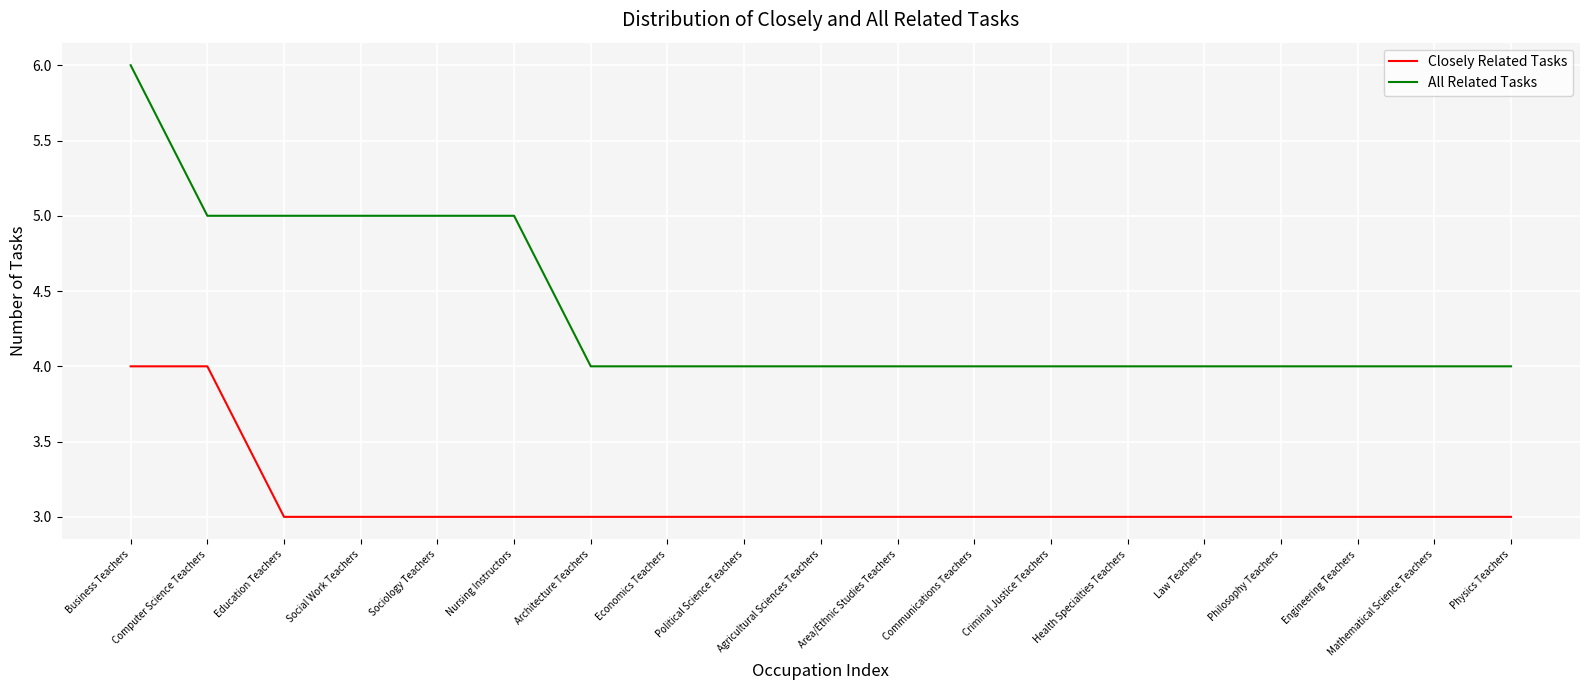

What position from the right is Criminal Justice Teachers?

7